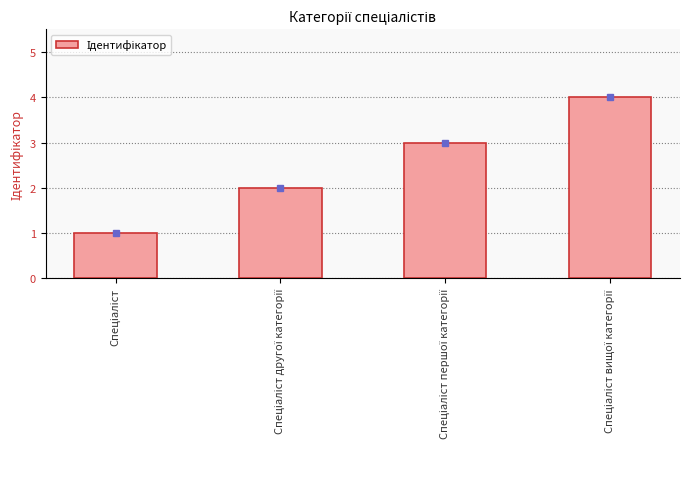

What is the sum of the values at Спеціаліст вищої категорії and Спеціаліст?

5